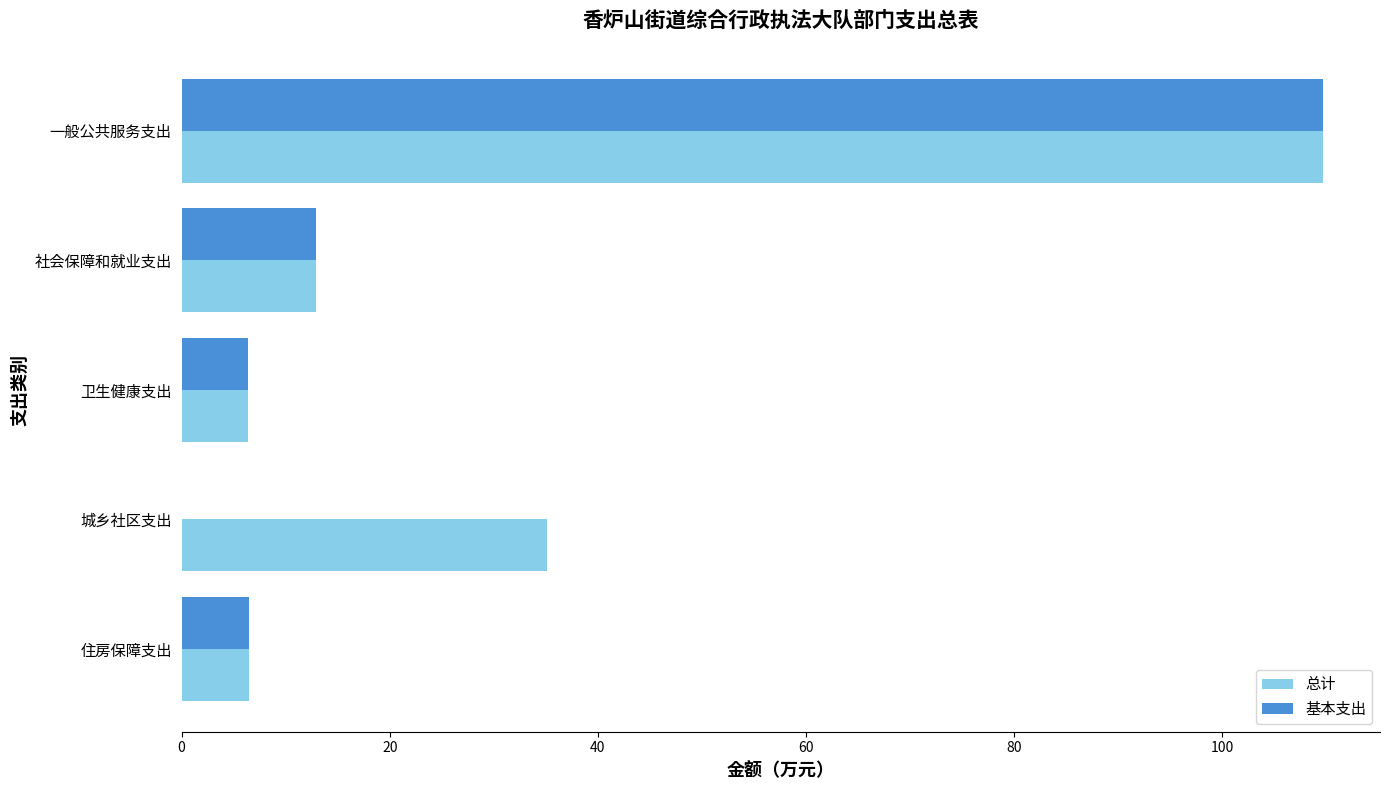

What is the sum of the 总计 values at 住房保障支出 and 卫生健康支出?

12.8